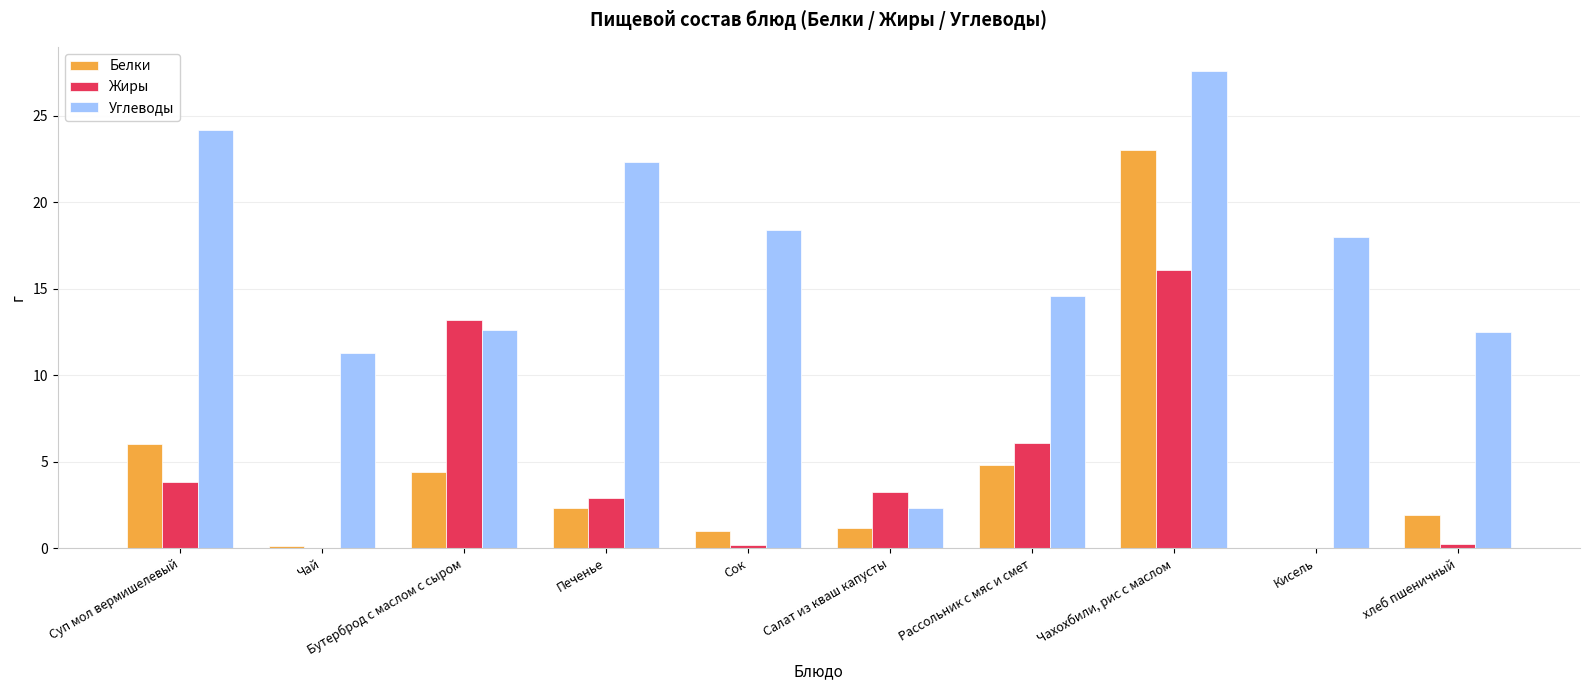

What are all the series names shown in the legend?

Белки, Жиры, Углеводы